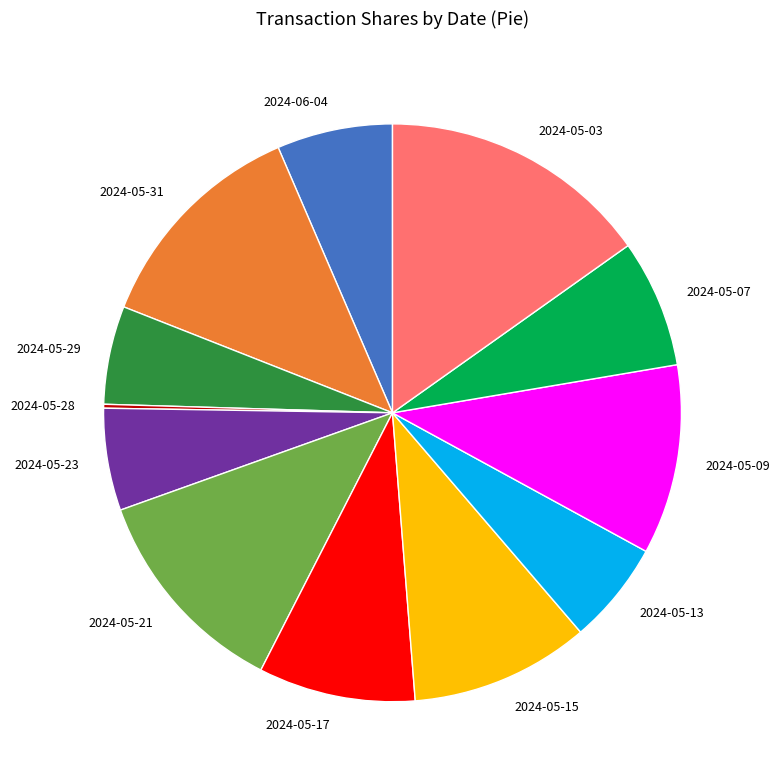

Does any single category account for the majority?

No